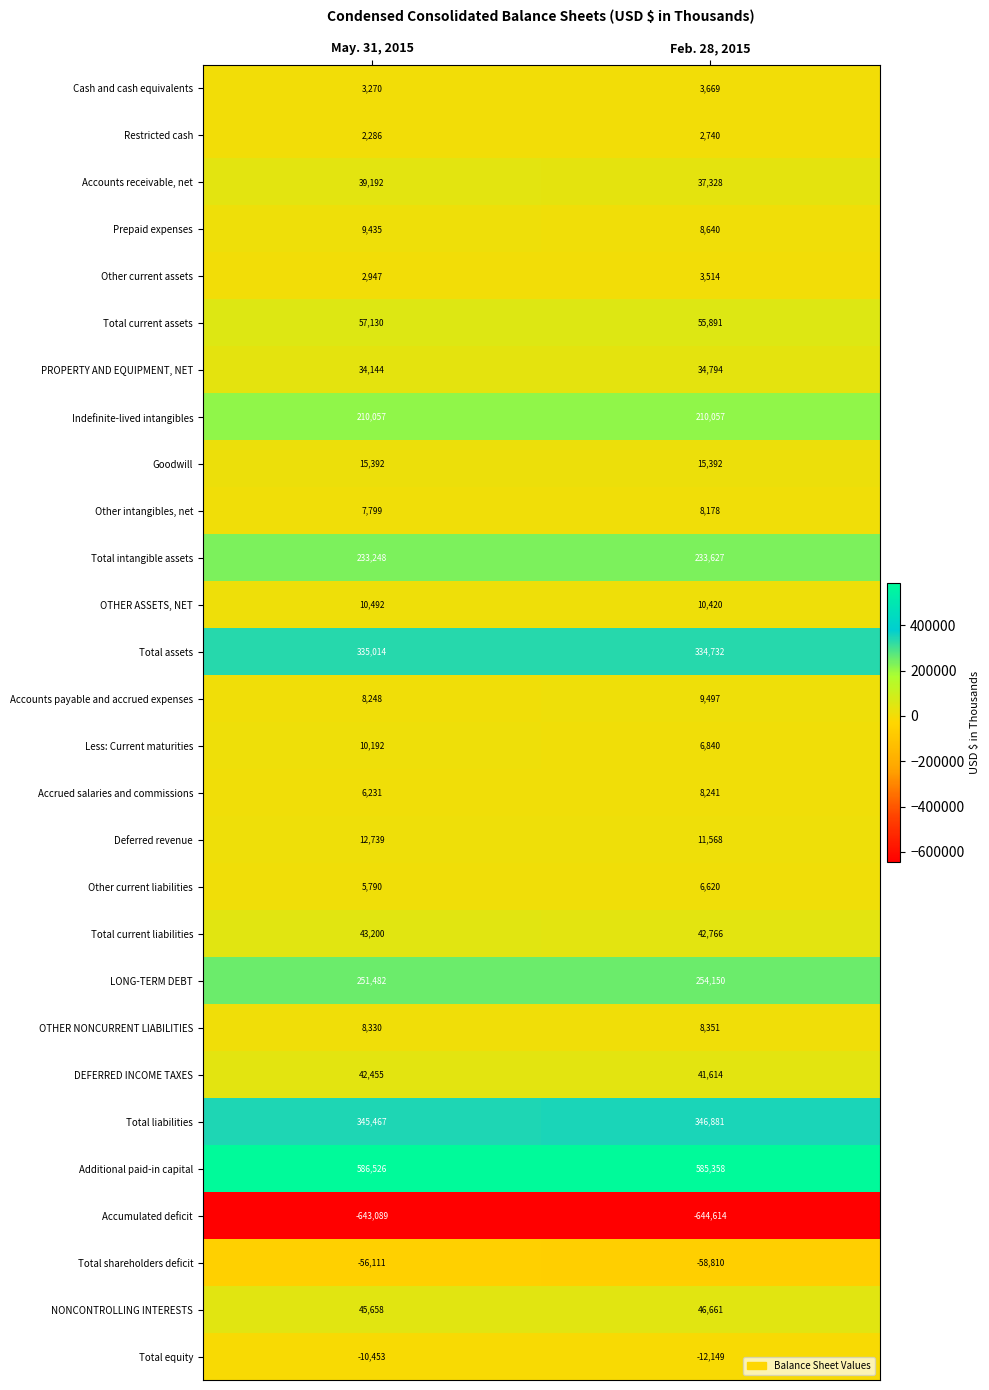

Is the value of Accumulated deficit at May. 31, 2015 greater than the value of Prepaid expenses at Feb. 28, 2015?

No